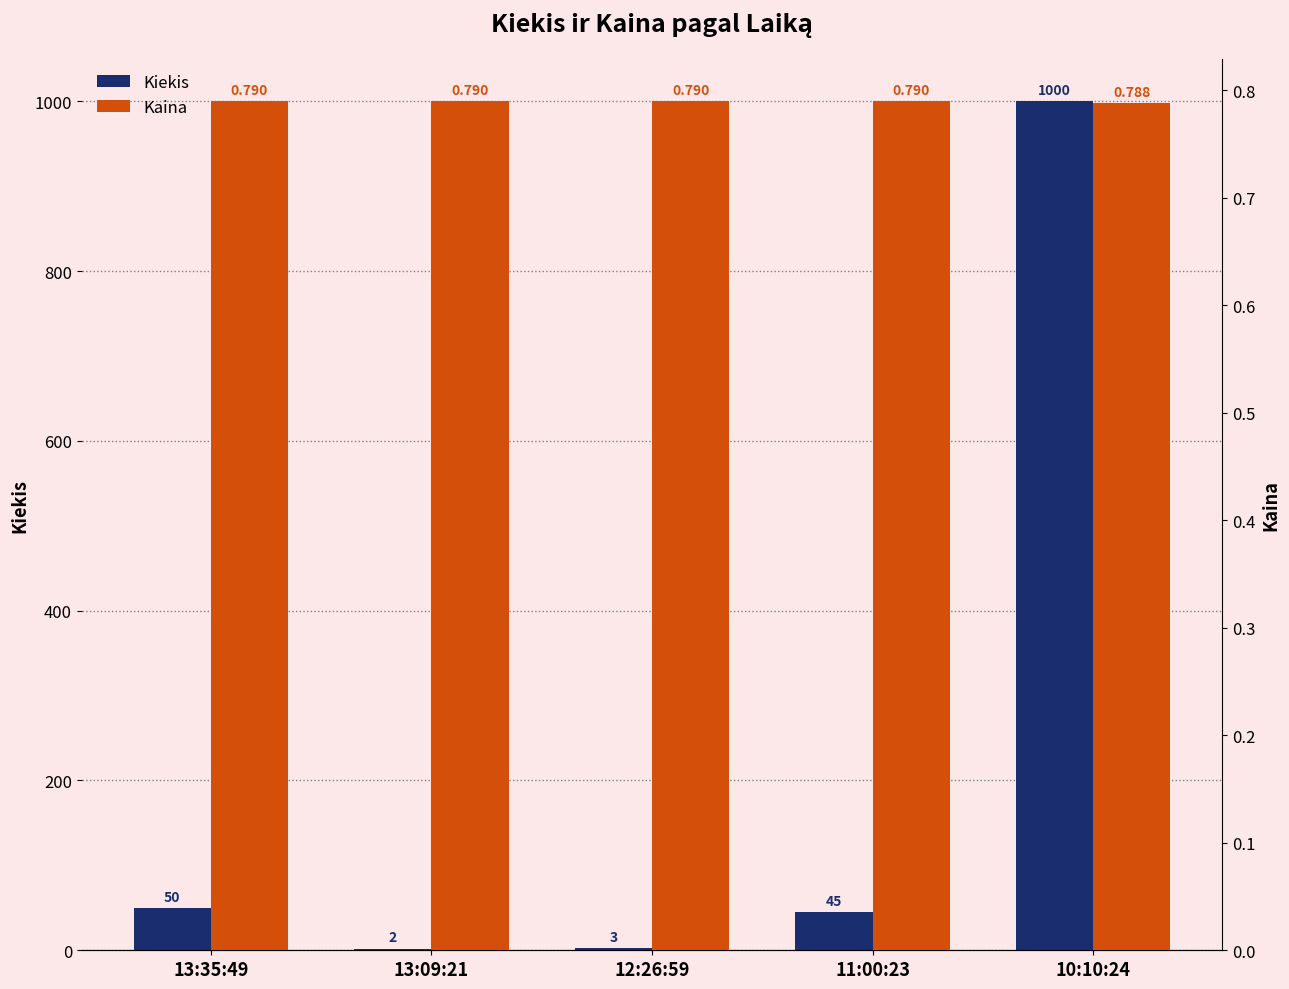

Are the bars grouped side by side (vs. stacked)?

Yes